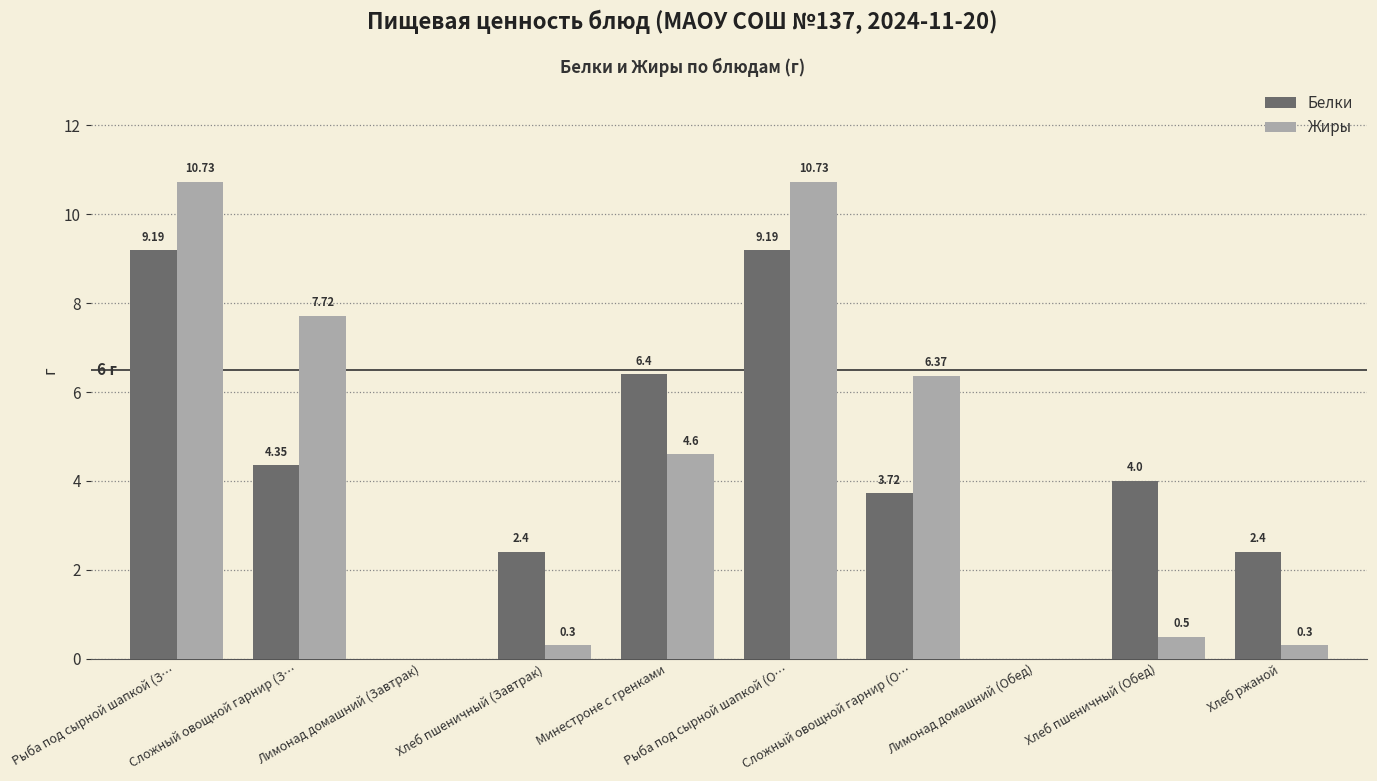

What is the sum of the Жиры values at Минестроне с гренками and Лимонад домашний (Обед)?

4.6